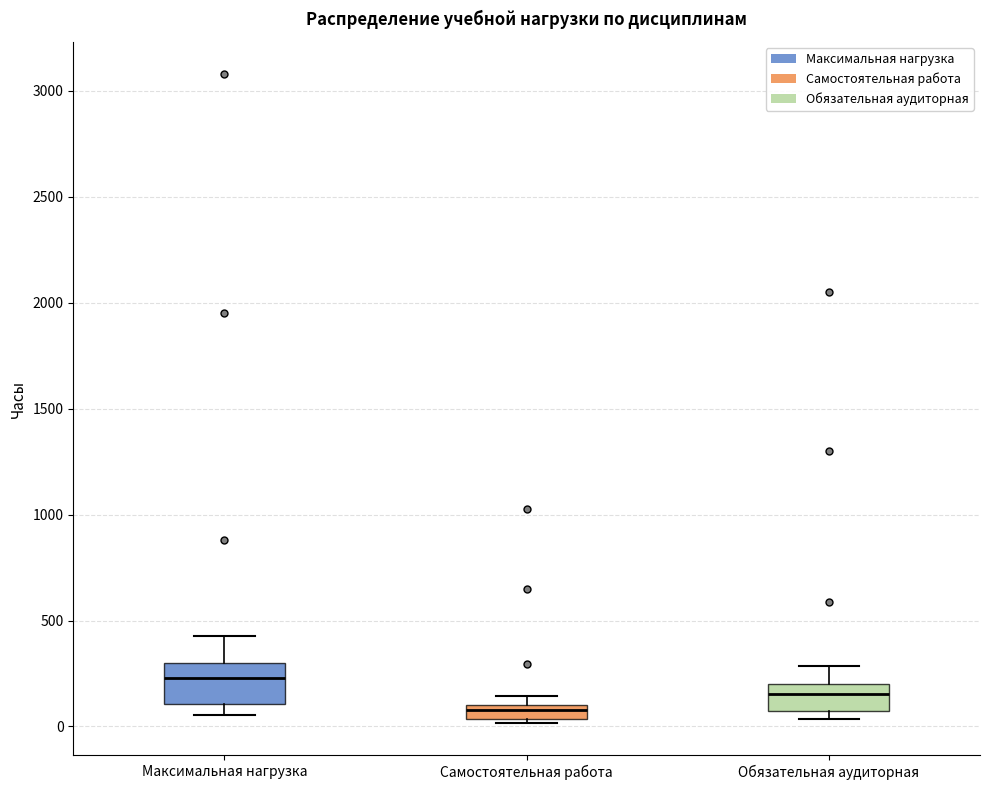

Where does the upper whisker of the box for Обязательная аудиторная end on the y-axis? The values are not printed on the chart, so give them approximately, as read against the axis.

300